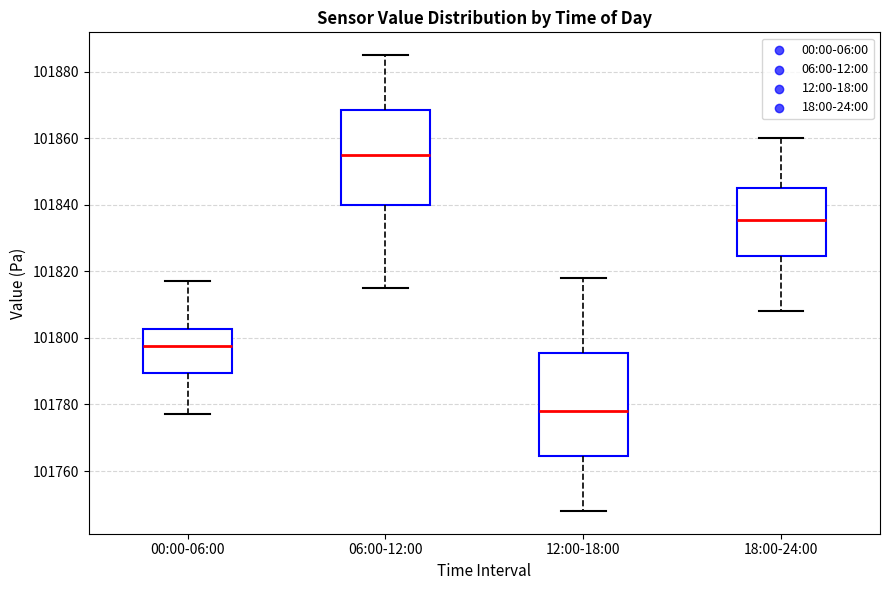

Which box's median line is the lowest?

12:00-18:00